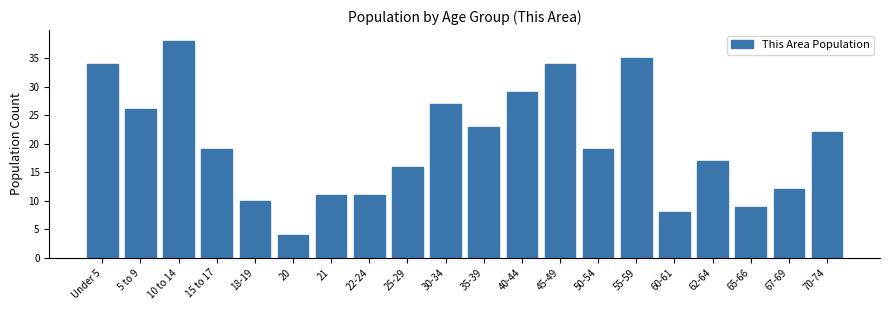

Reading right to left, extract all data points from this chart.

22	12	9	17	8	35	19	34	29	23	27	16	11	11	4	10	19	38	26	34